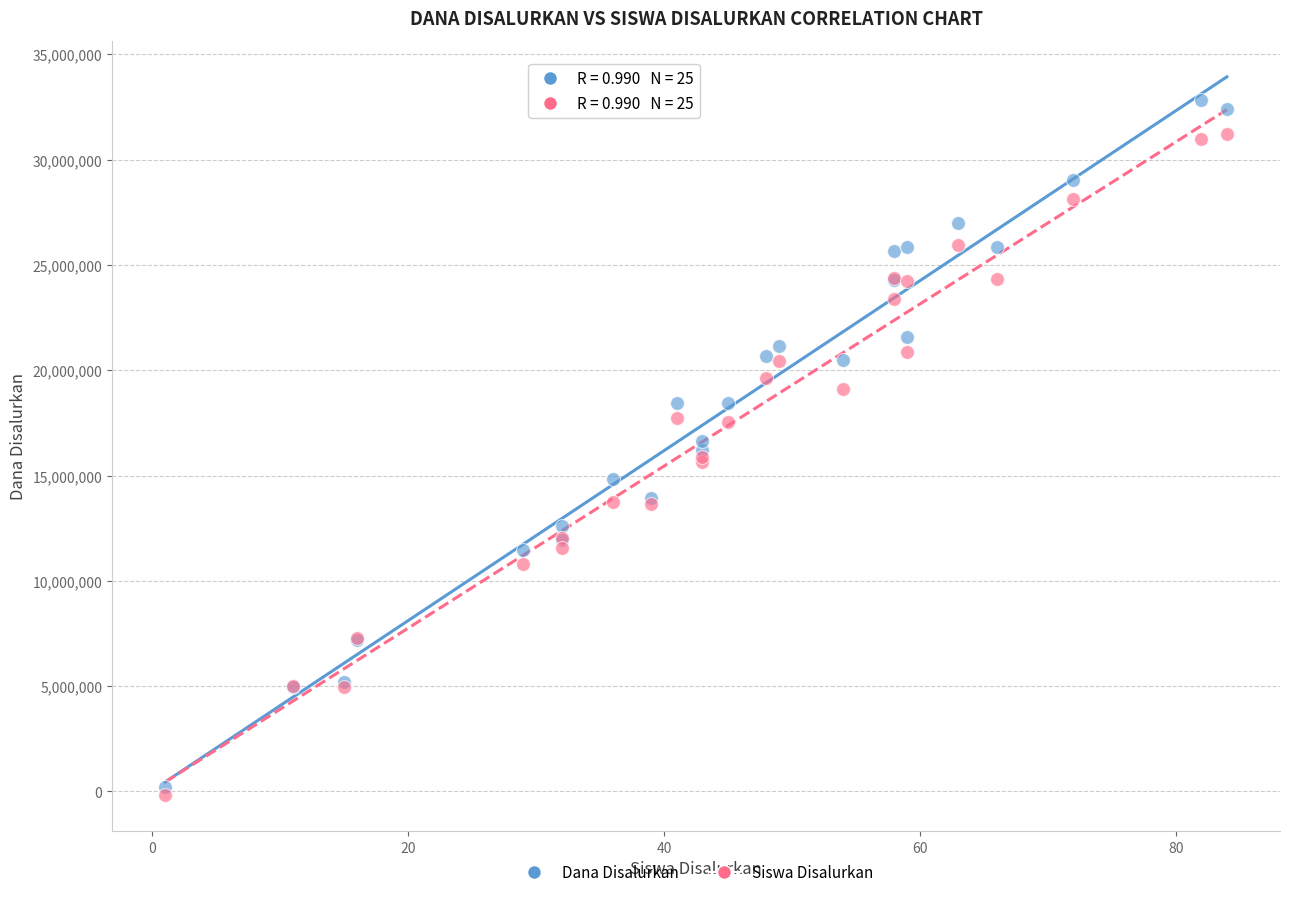

Which series contains the highest Y value?

Dana Disalurkan